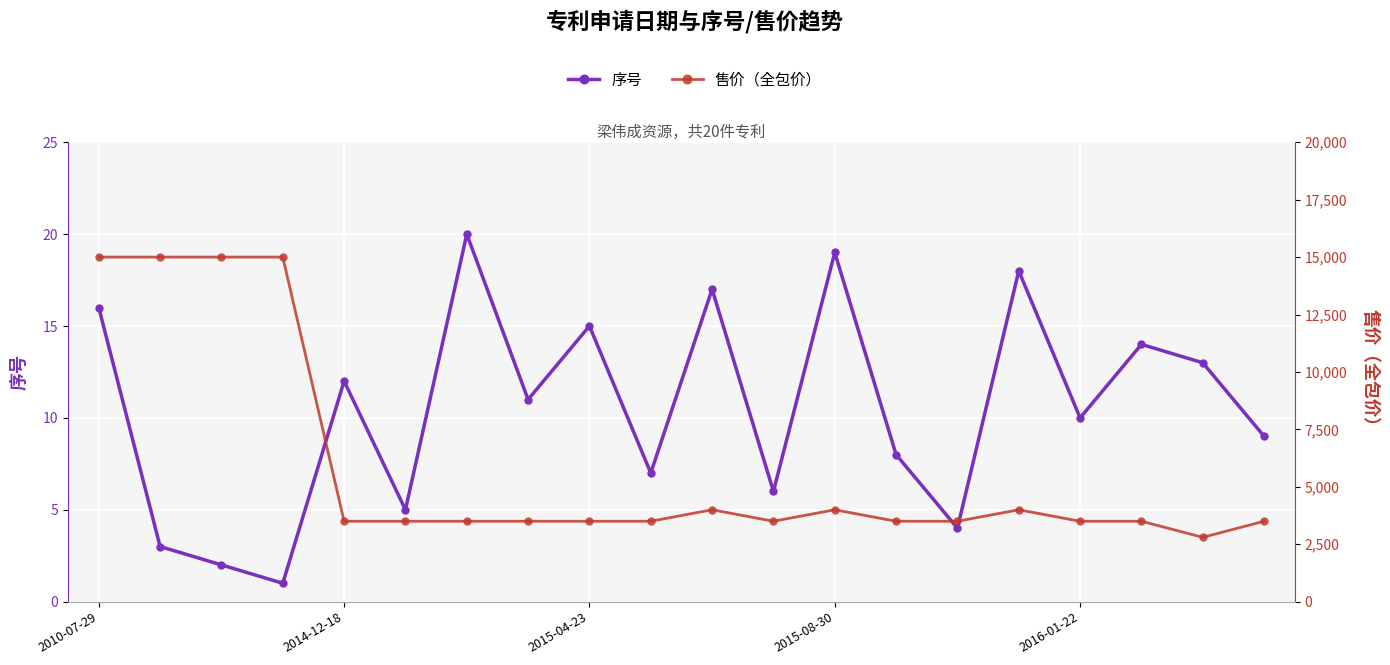

What is the difference between the 售价（全包价） values at 15 and 11?

500